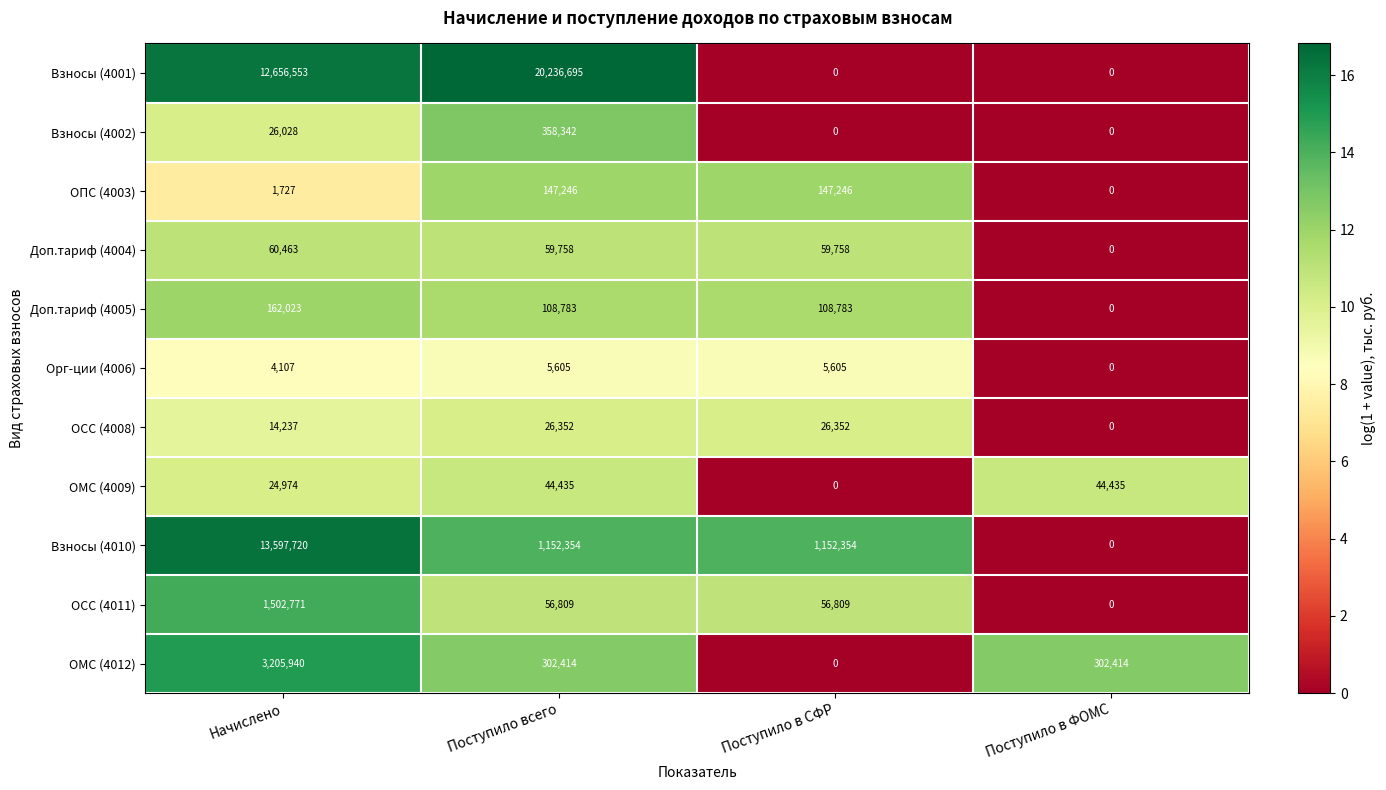

The ОСС (4008) series shows 26352 at Поступило всего. True or false?

True